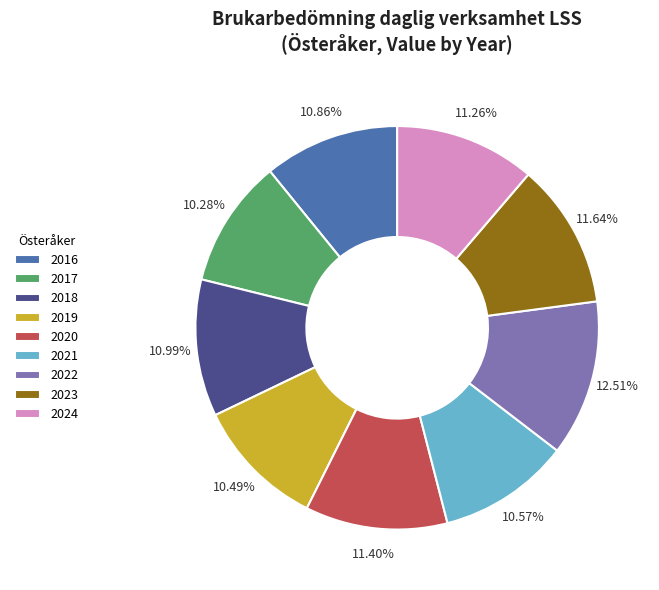

Count the number of slices in the pie.

9